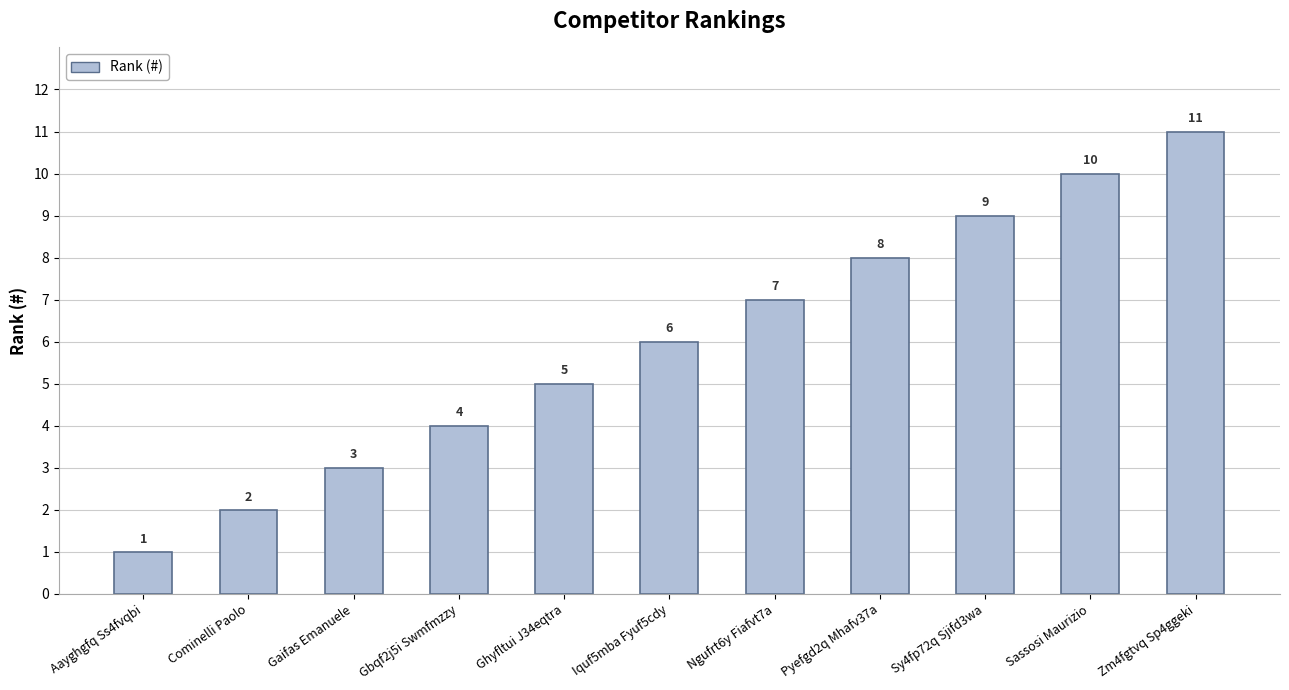

What is the smallest value displayed?

1